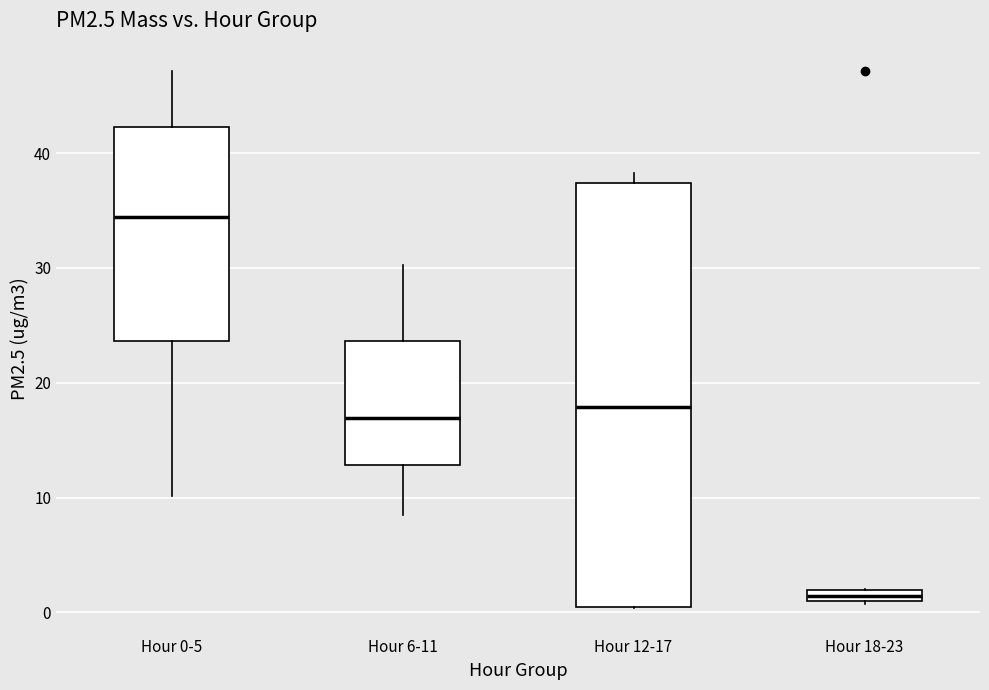

Which box's median line is the lowest?

Hour 18-23